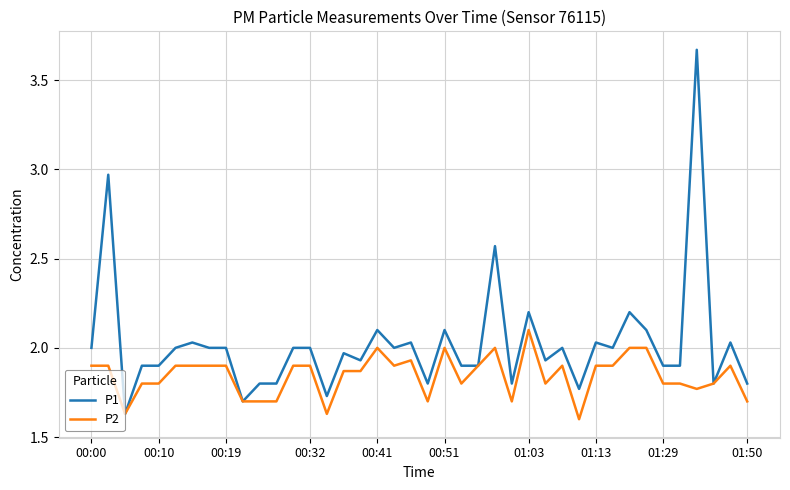

List the series in order of their peak value, lowest first.

P2, P1